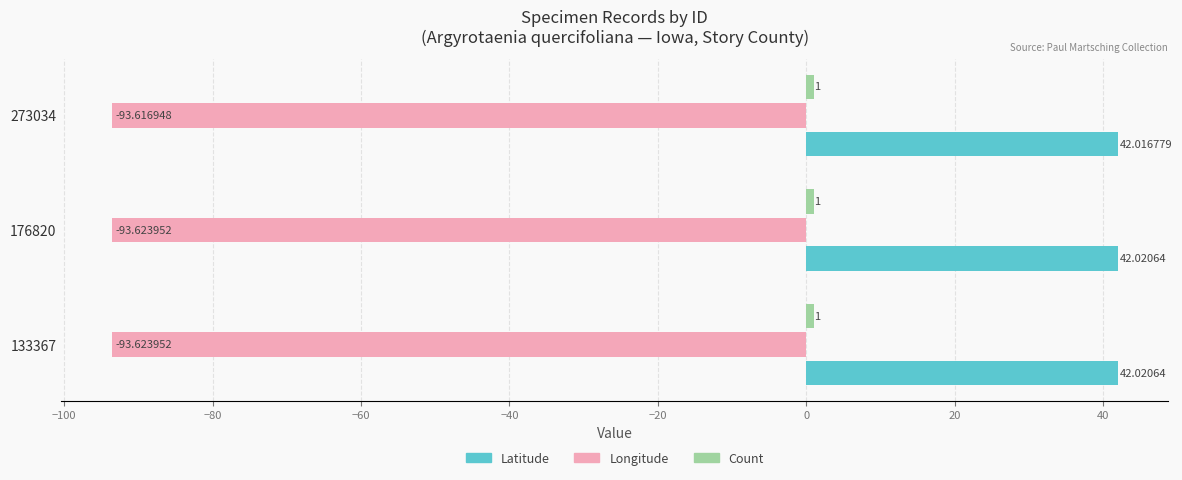

What is the sum of all Longitude values?

-280.9